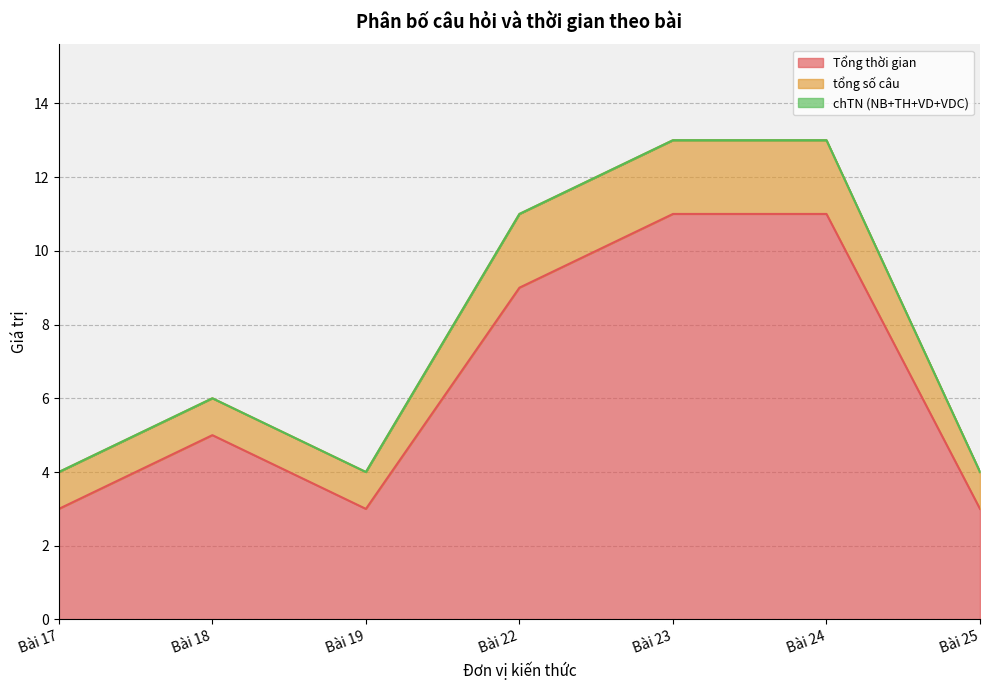

At which category does Tổng thời gian reach its first local peak?

Bài 18